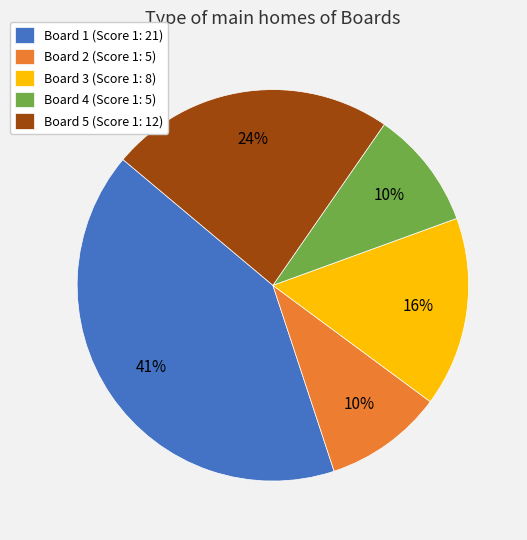

How many segments does this pie chart have?

5